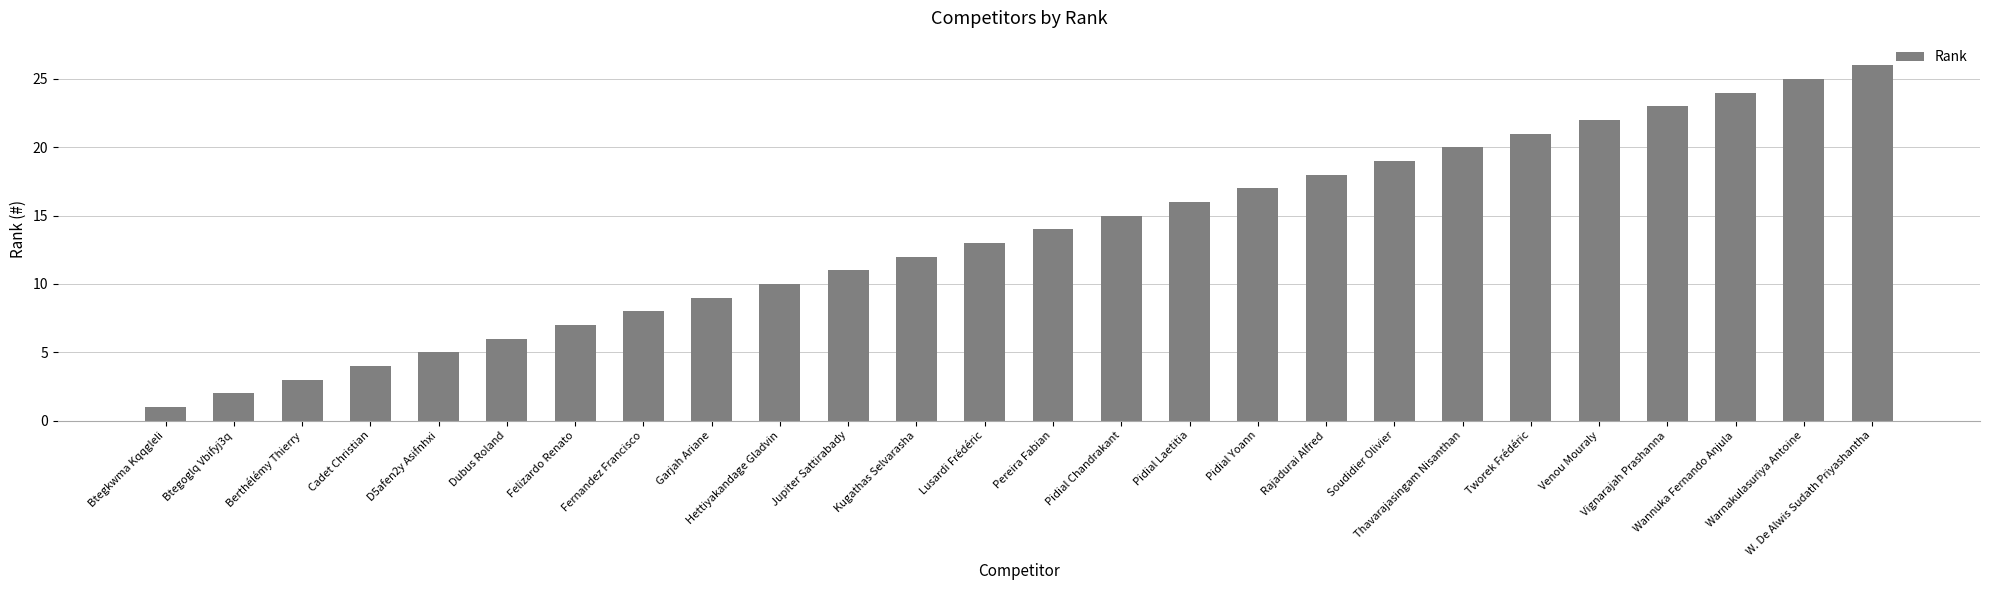

What is the sum of the values at Pidial Laetitia and Wannuka Fernando Anjula?

40